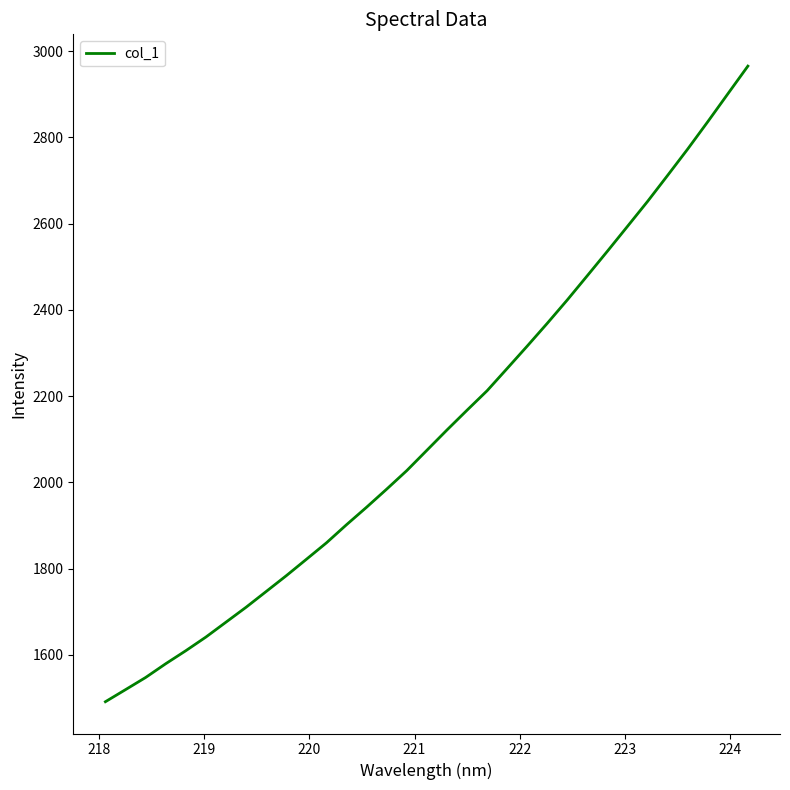

What is the greatest value displayed?

2965.3